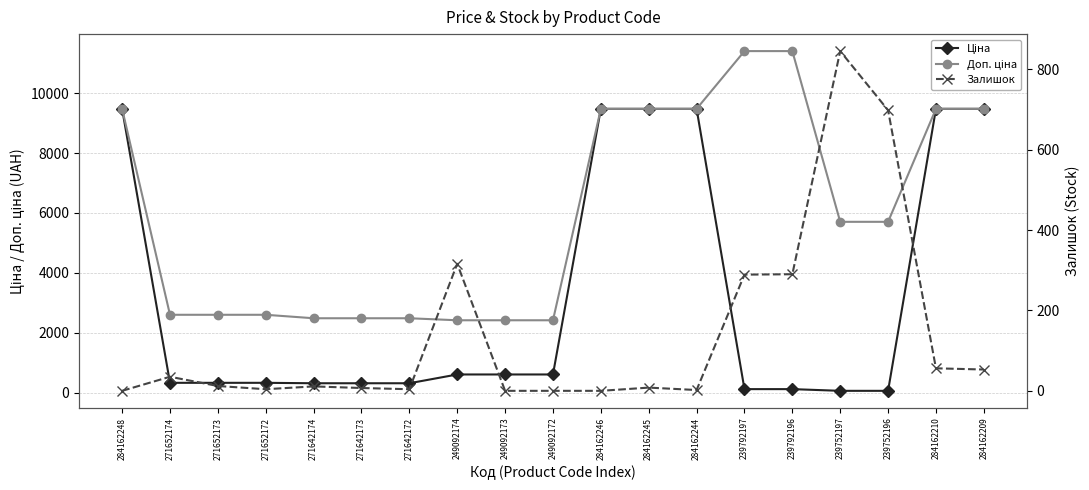

True or false: Залишок has a value of 56.0 at 284162210.

True